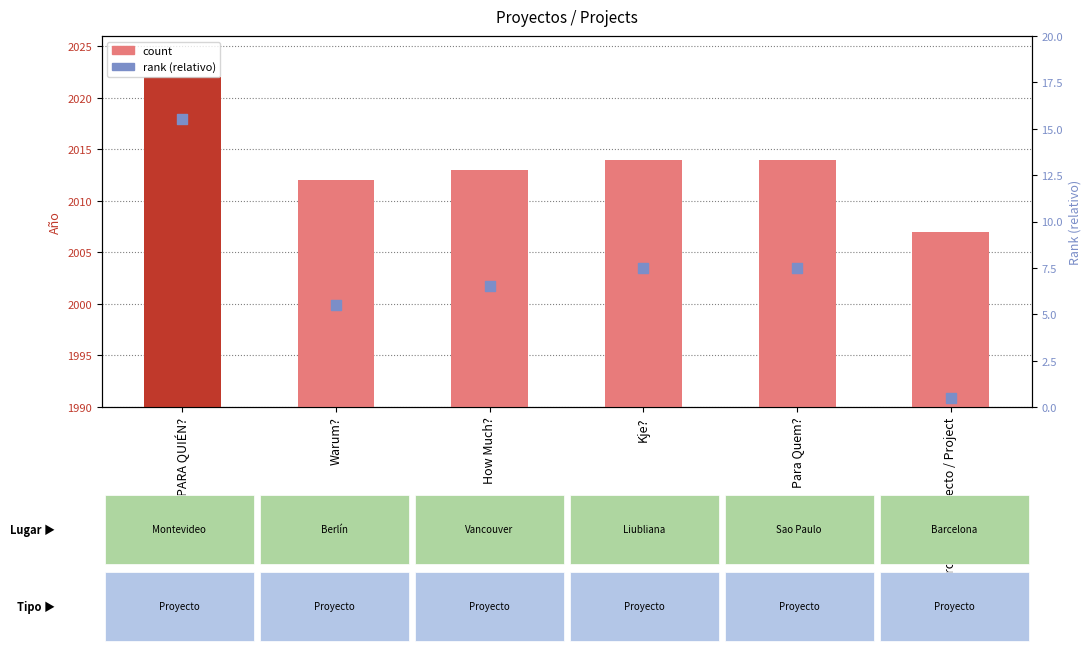

Which series contains the highest Y value?

Año 1